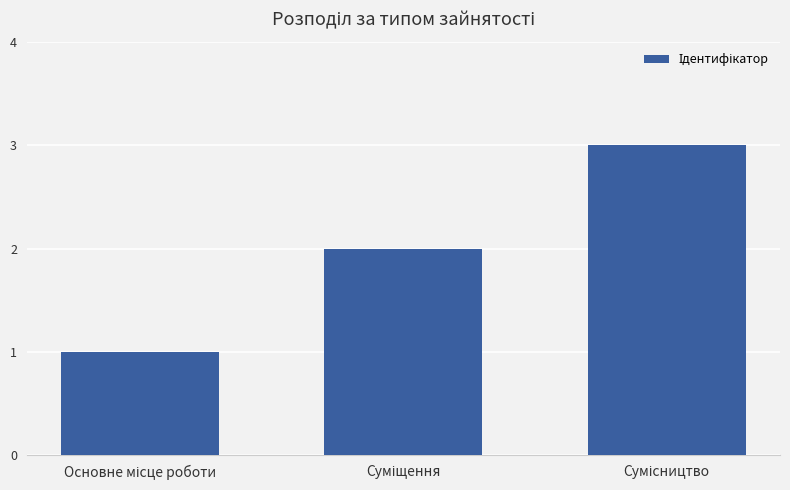

What is the difference between the maximum and minimum values?

2